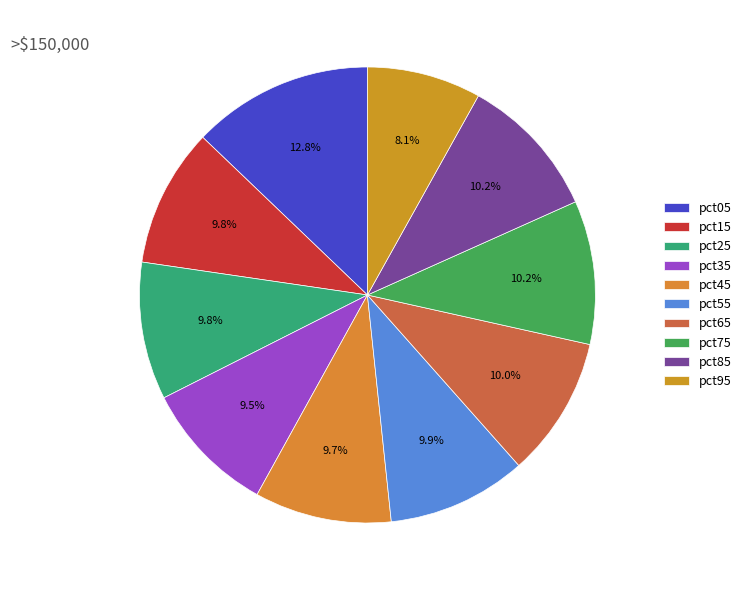

Combined, what portion of the pie is pct95 and pct05?

20.9%